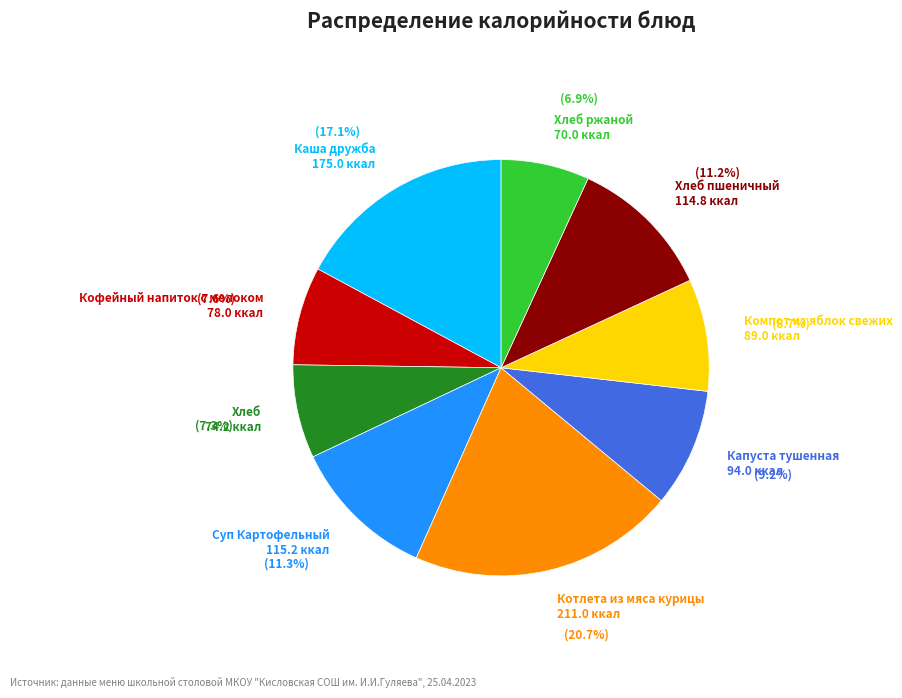

Does Каша дружба represent more than half of the total?

No